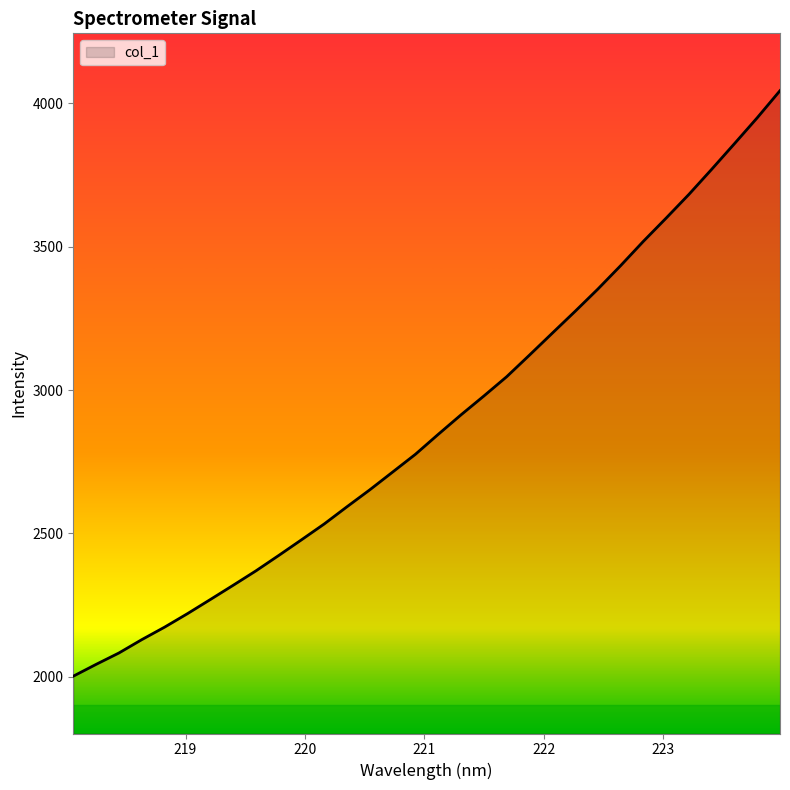

Count the number of data series in this chart.

1